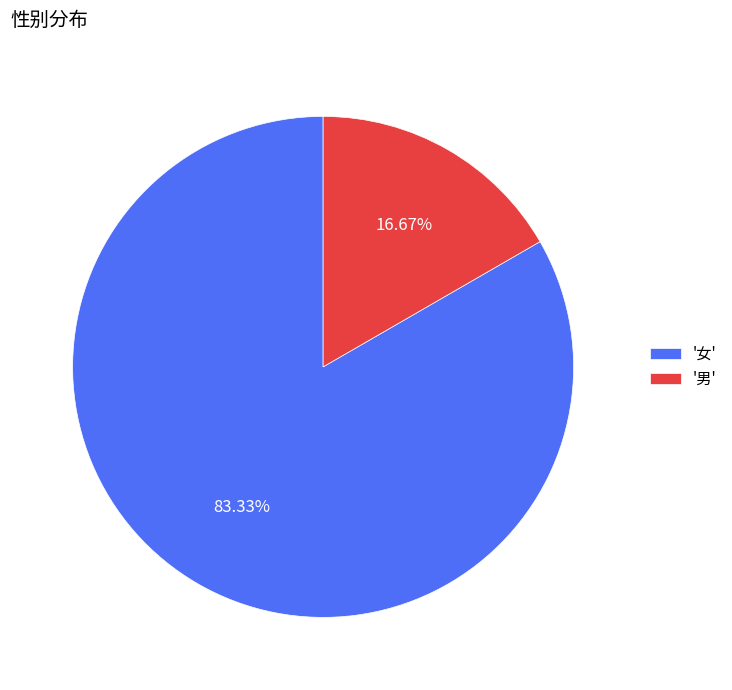

What is the smallest slice in the pie chart?

'男'